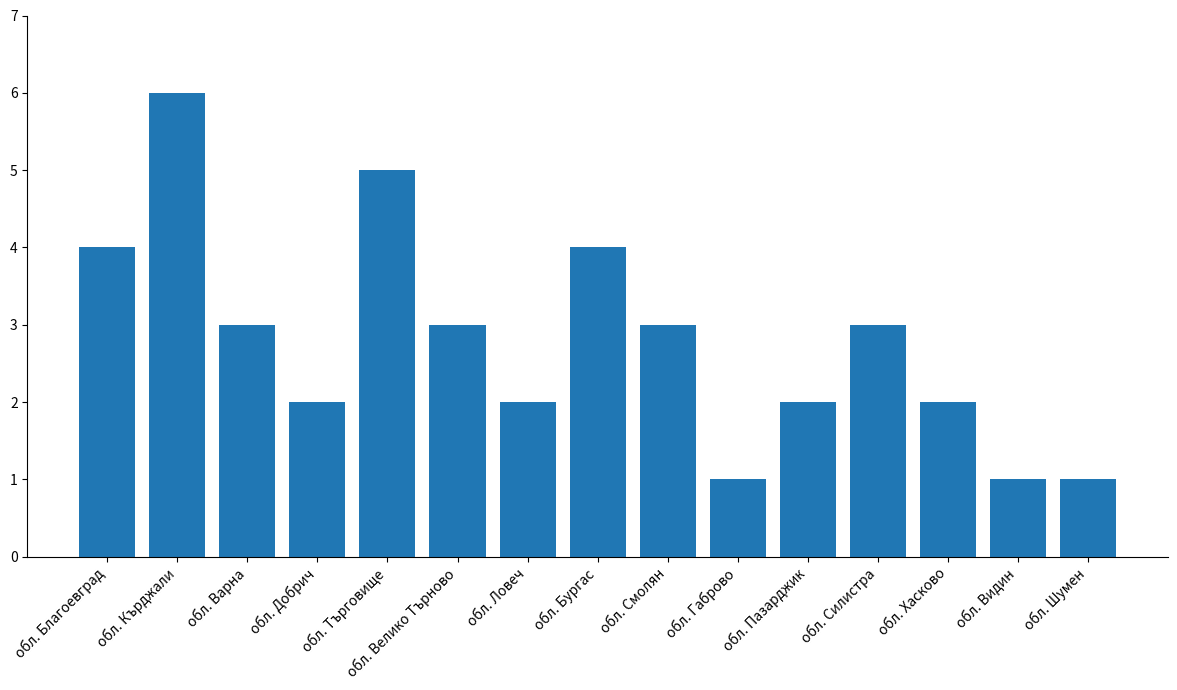

Reading left to right, what are all the values shown in this chart?

4	6	3	2	5	3	2	4	3	1	2	3	2	1	1